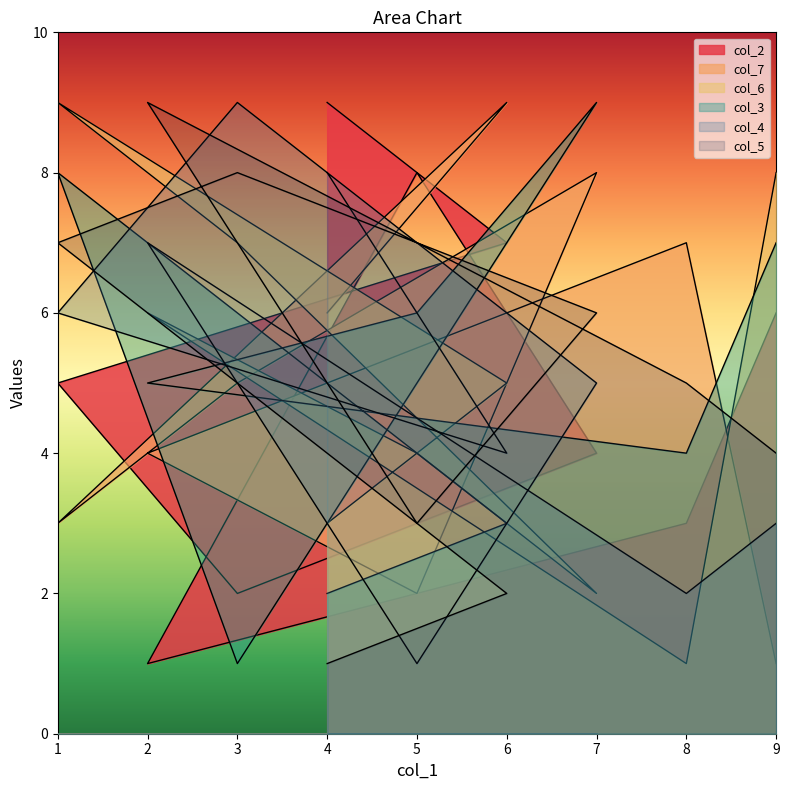

Which has a higher value, 8 or 2?

8